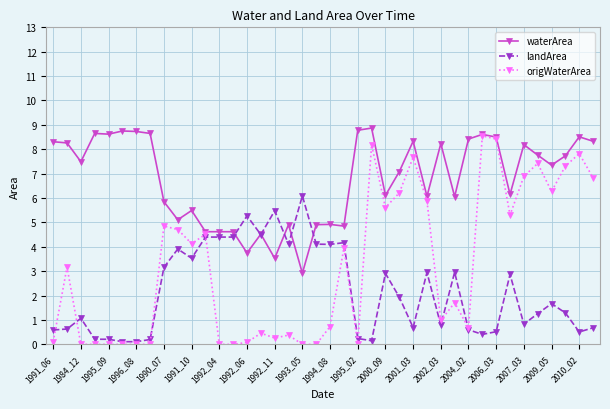

Which series has the largest total across all categories?

waterArea